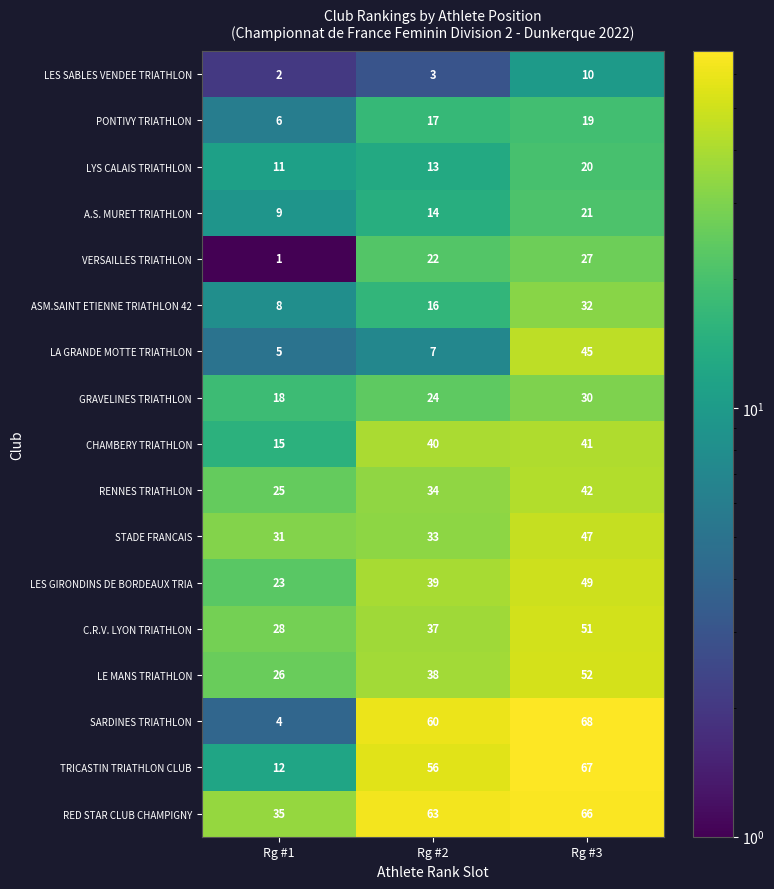

At which label is ASM.SAINT ETIENNE TRIATHLON 42 closest to 20?

Rg #2